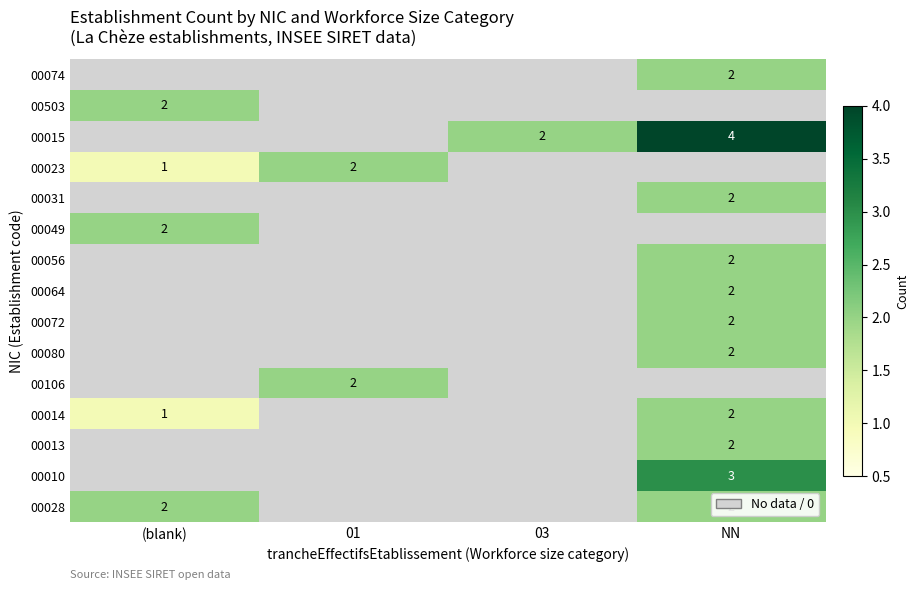

The 00074 series shows 1 at NN. True or false?

False